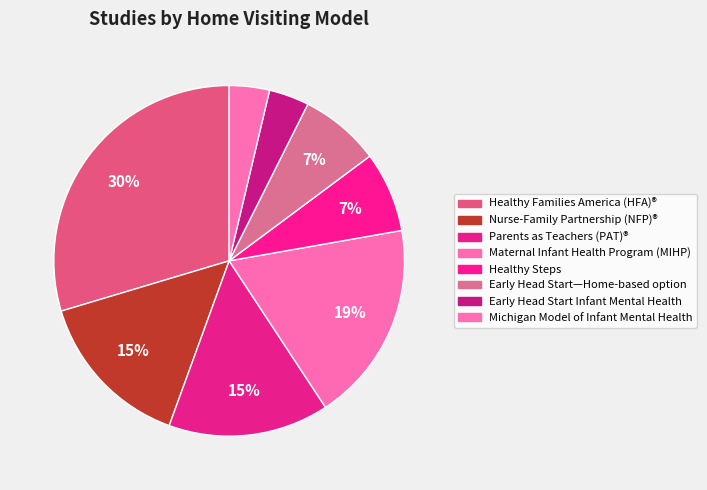

Count the number of slices in the pie.

8